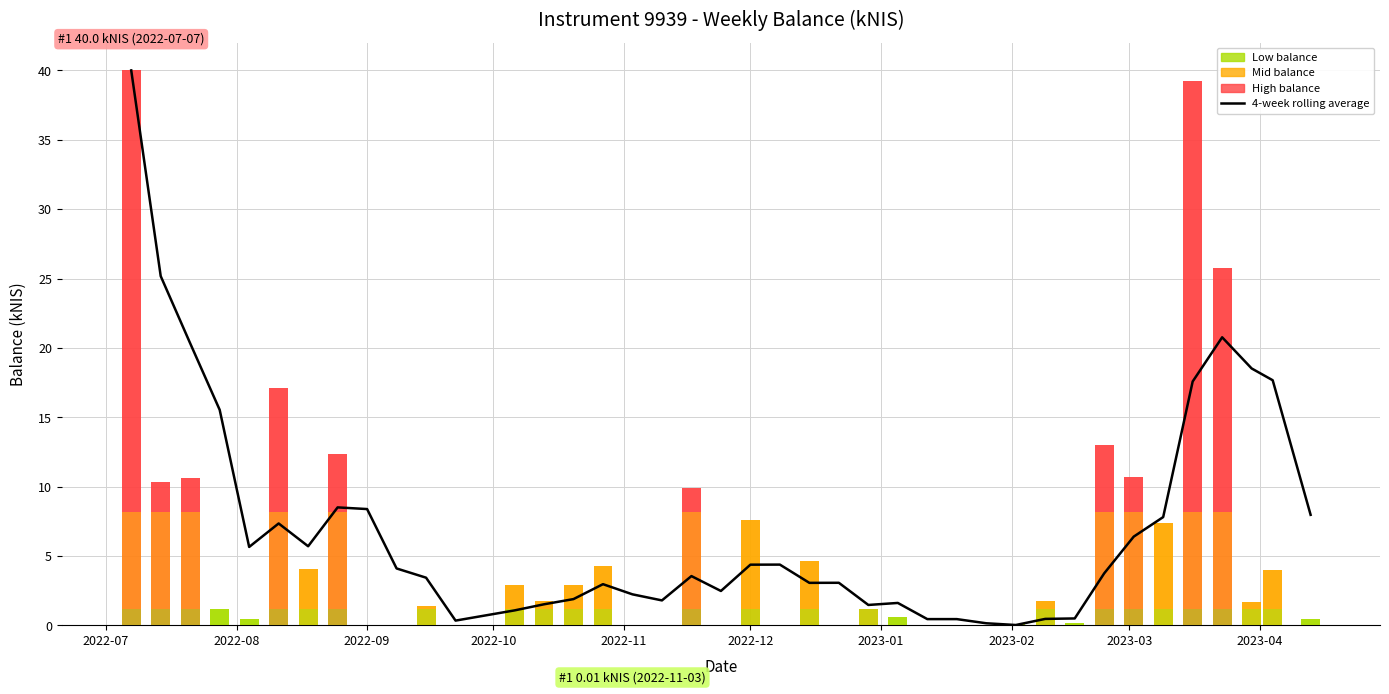

What is the maximum value shown in the chart?

40.0